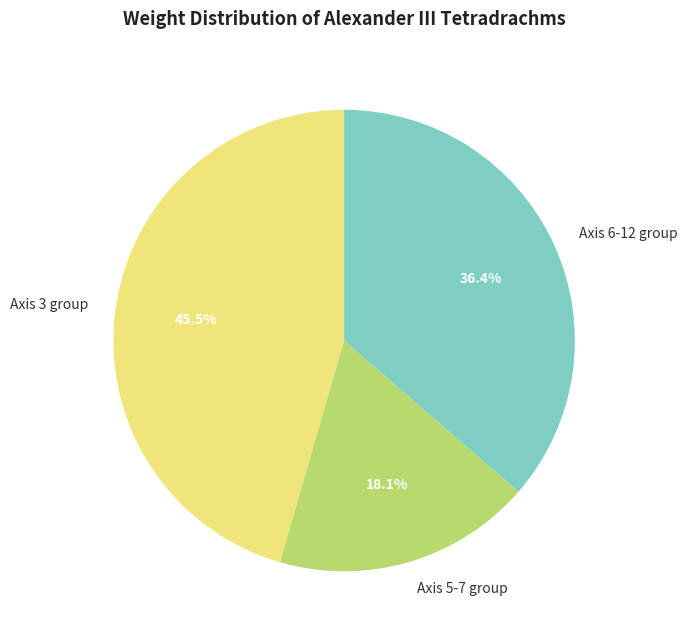

Approximately how many times larger is the value at Axis 5-7 group compared to Axis 6-12 group?

0.5